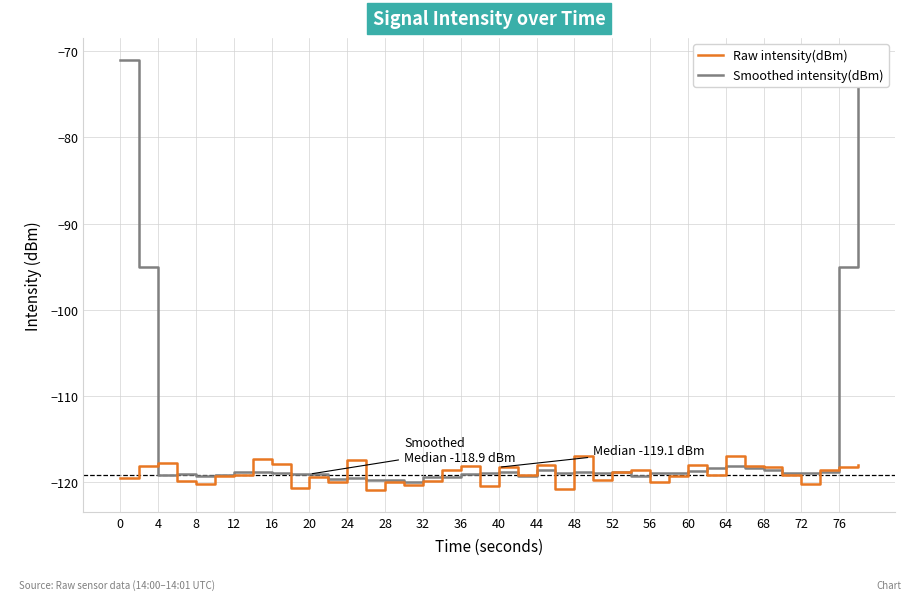

How many data points in Smoothed intensity(dBm) are above -118?

4